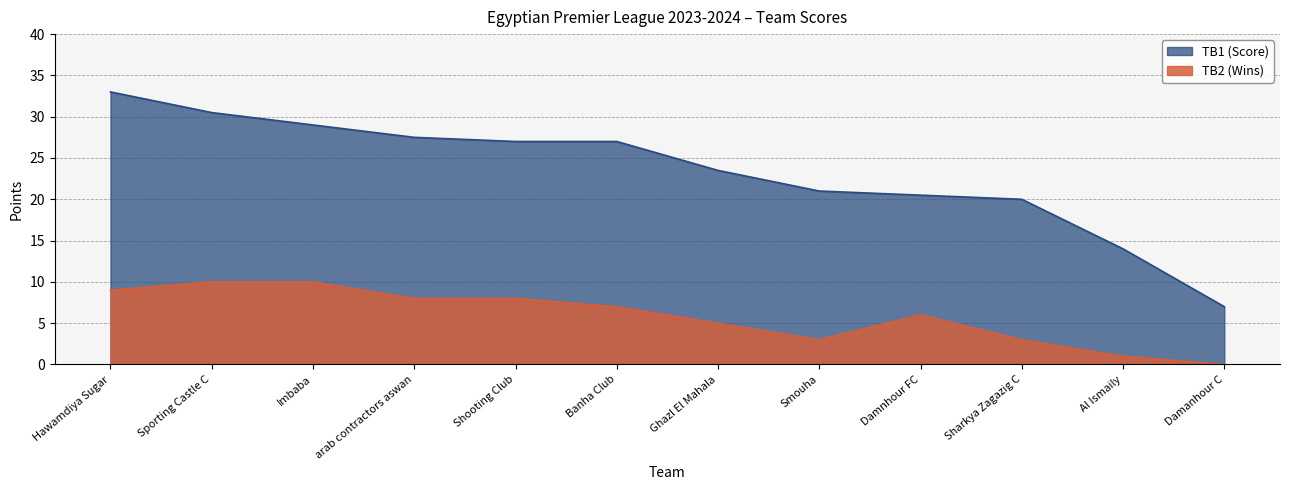

Is it true that TB1 (Score) equals 9.4 at Imbaba?

False